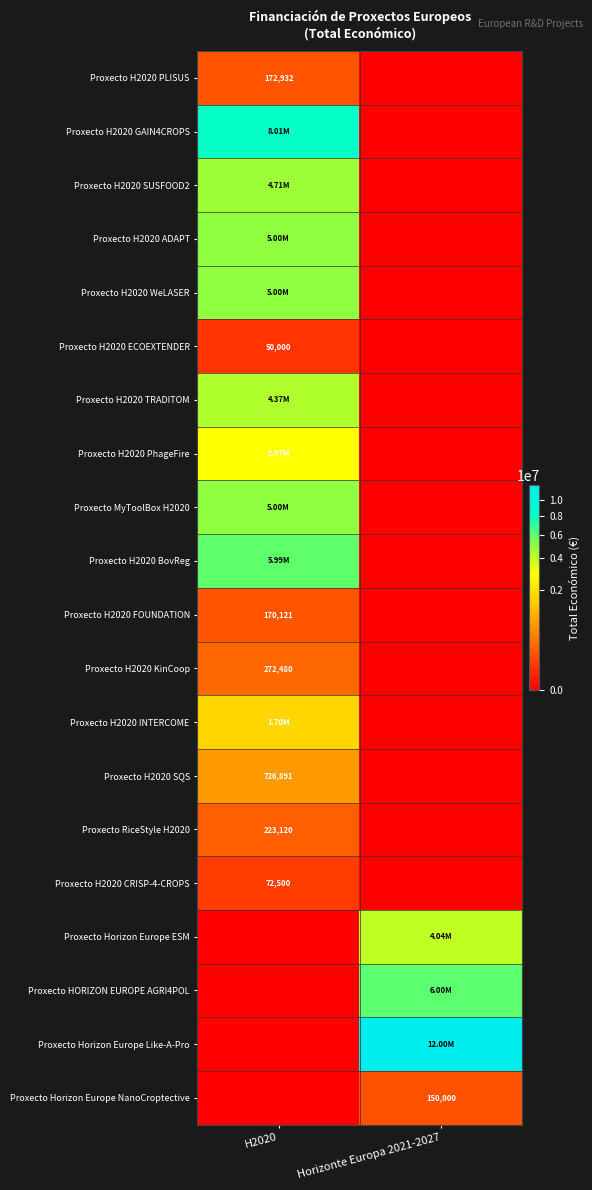

What is the sum of the Proxecto H2020 WeLASER values at H2020 and Horizonte Europa 2021-2027?

4999393